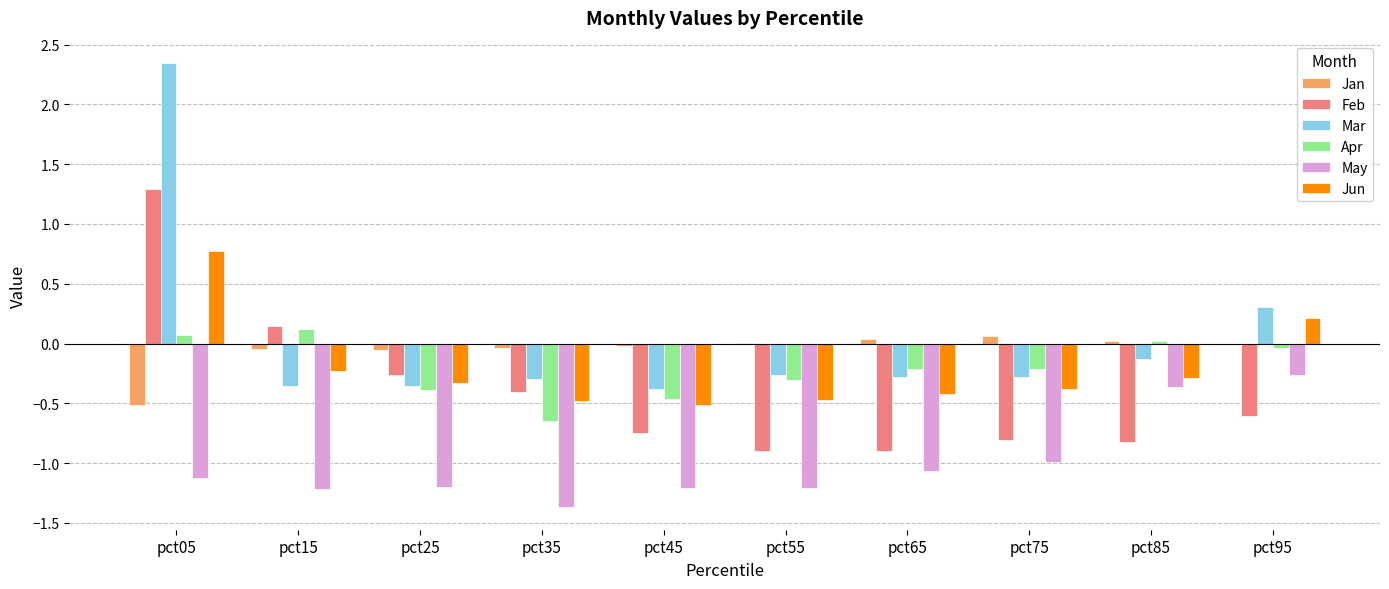

At which category does the chart reach its peak across all series?

pct05